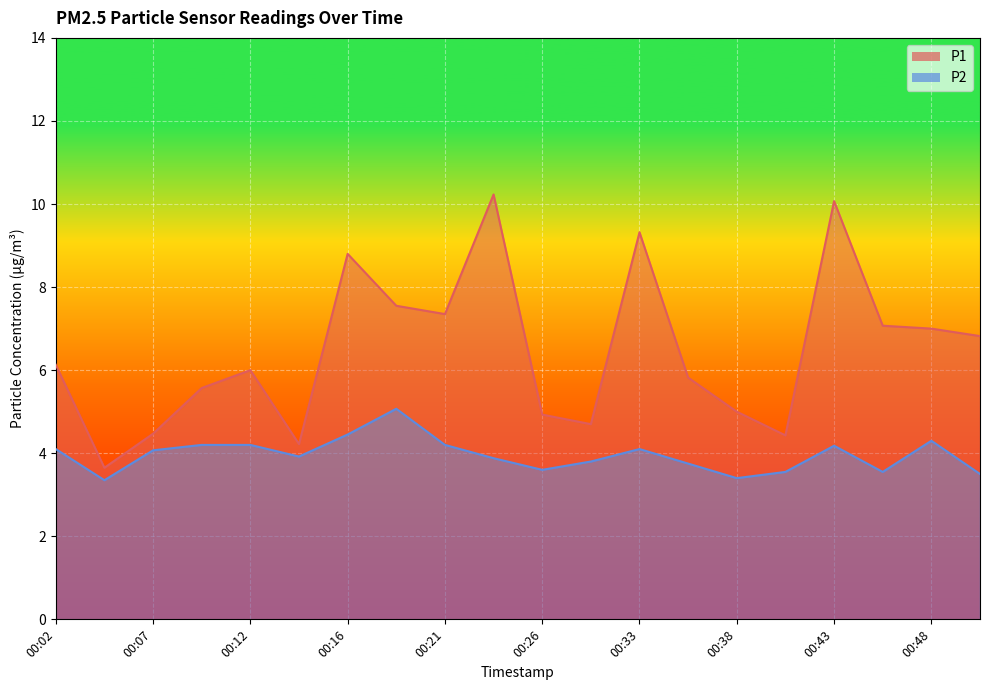

What is the smallest value displayed?

3.4